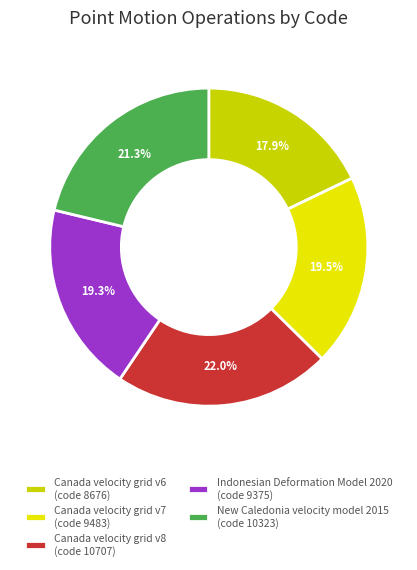

To the nearest percent, what is the average slice percentage?

20%